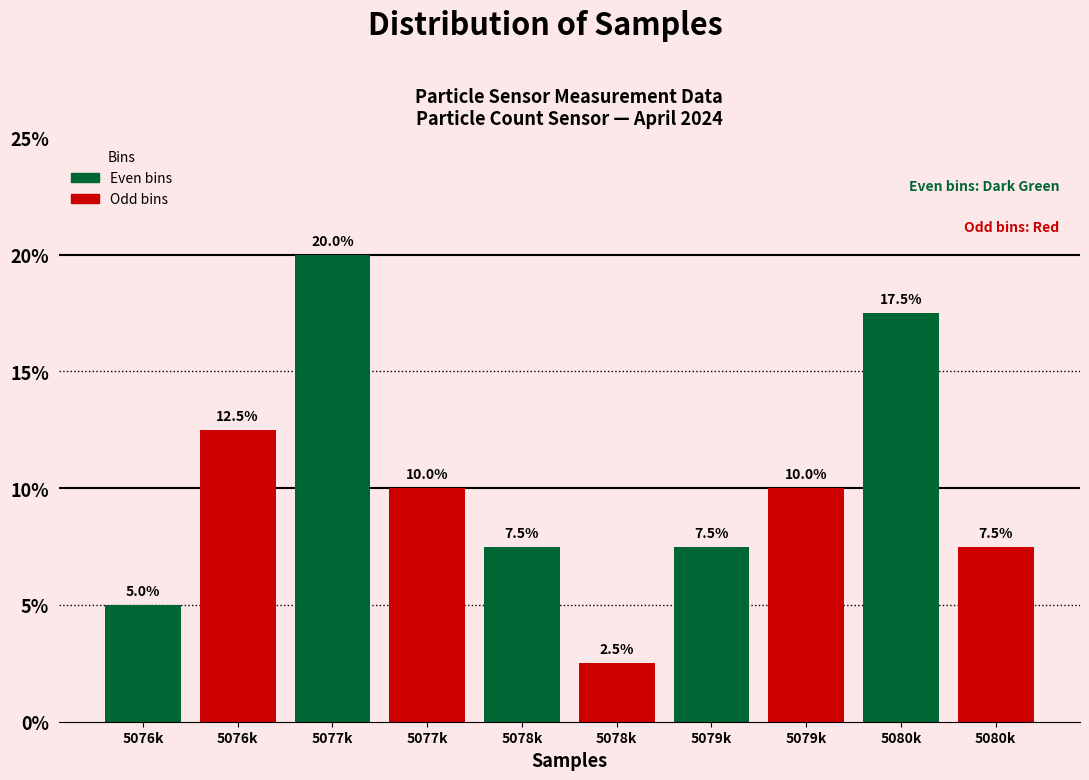

How many bars are there in total?

10